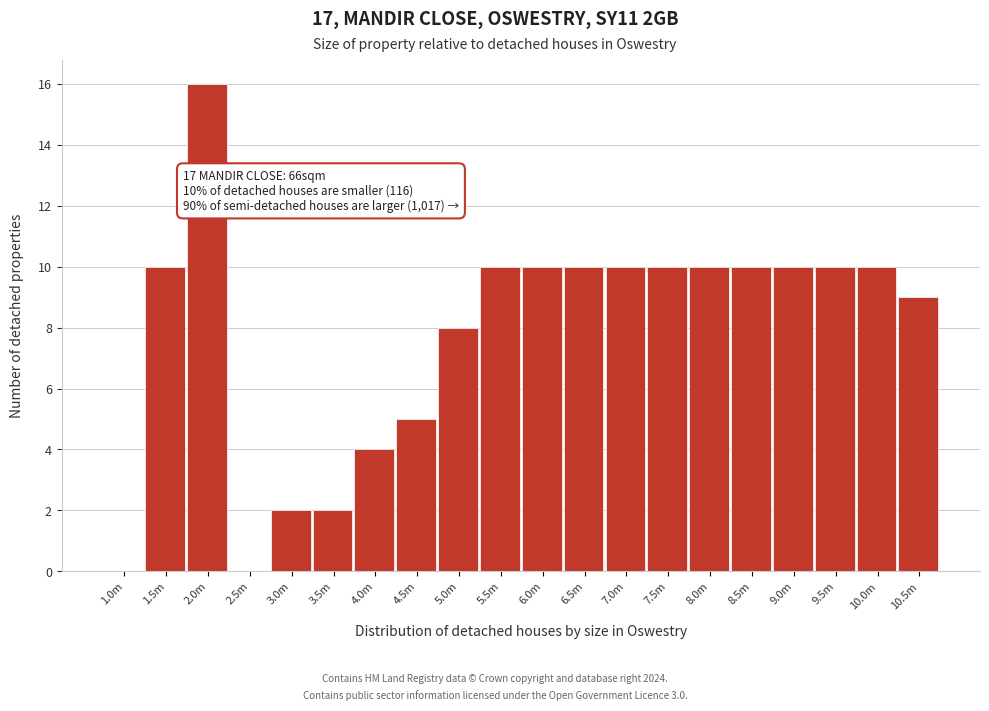

Reading left to right, transcribe all the data shown in this chart.

1.0m=0	1.5m=10	2.0m=16	2.5m=0	3.0m=2	3.5m=2	4.0m=4	4.5m=5	5.0m=8	5.5m=10	6.0m=10	6.5m=10	7.0m=10	7.5m=10	8.0m=10	8.5m=10	9.0m=10	9.5m=10	10.0m=10	10.5m=9